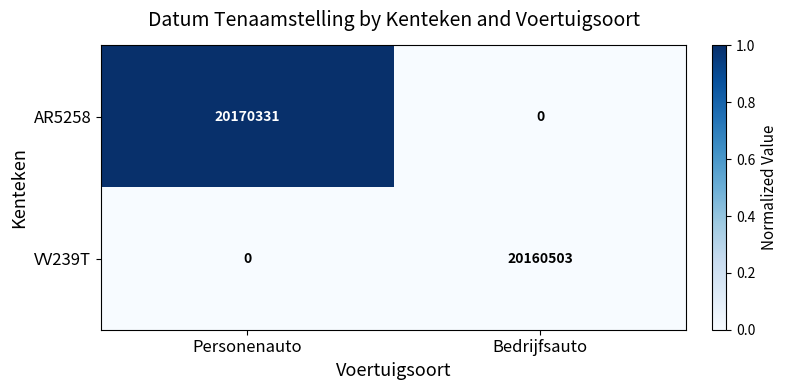

Reading left to right, extract all data points from this chart.

AR5258: 20170331	0
VV239T: 0	20160503